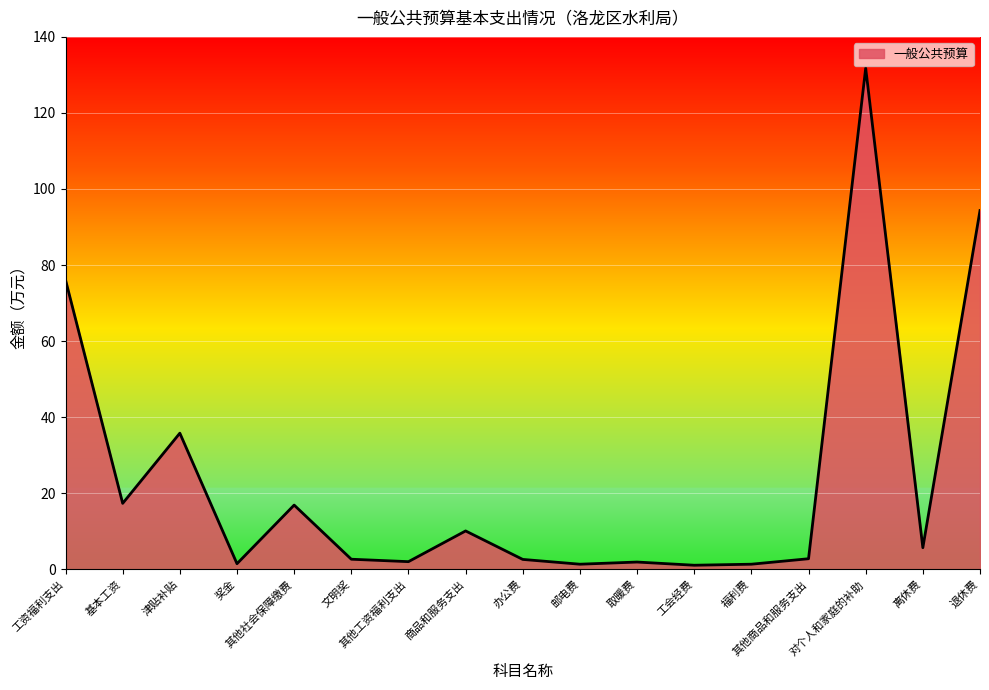

What is the difference between the maximum and minimum values?

130.7